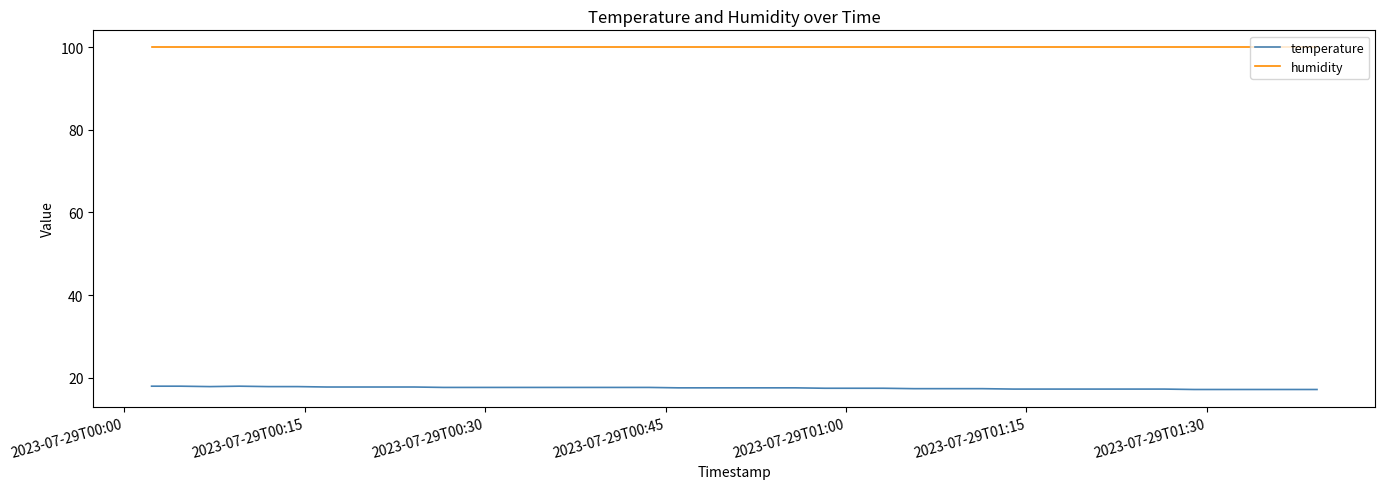

What is the smallest value displayed?

17.2